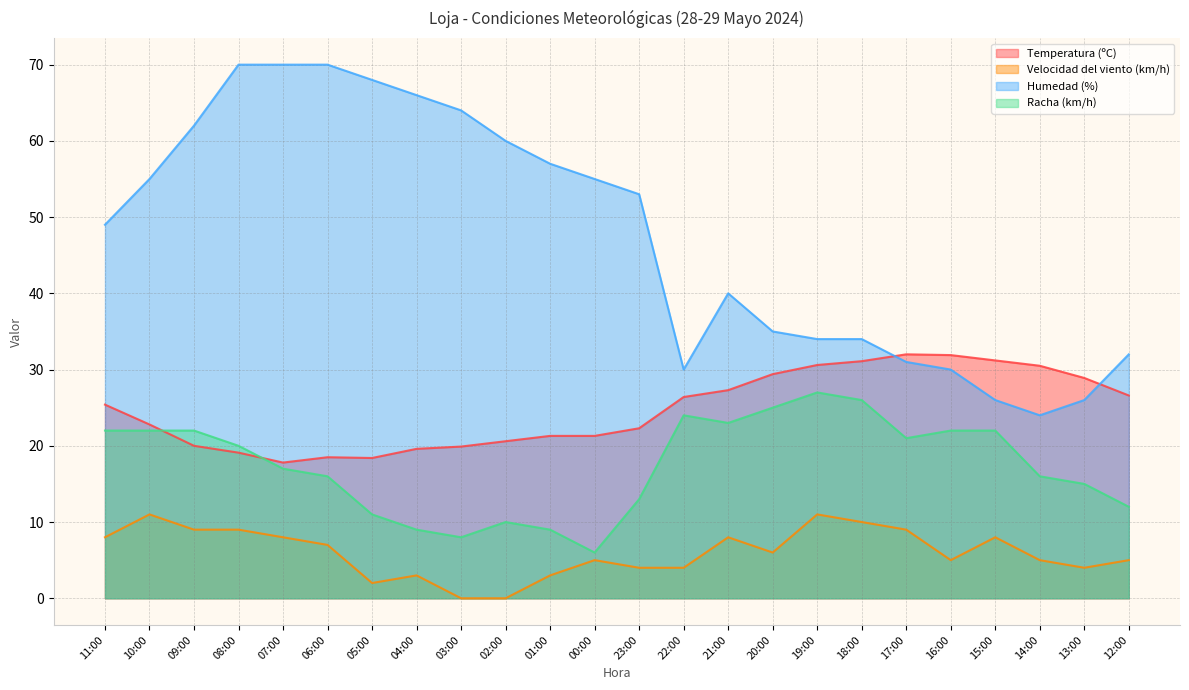

What is the value of the Temperatura (ºC) point at the 8th from the left?

19.6